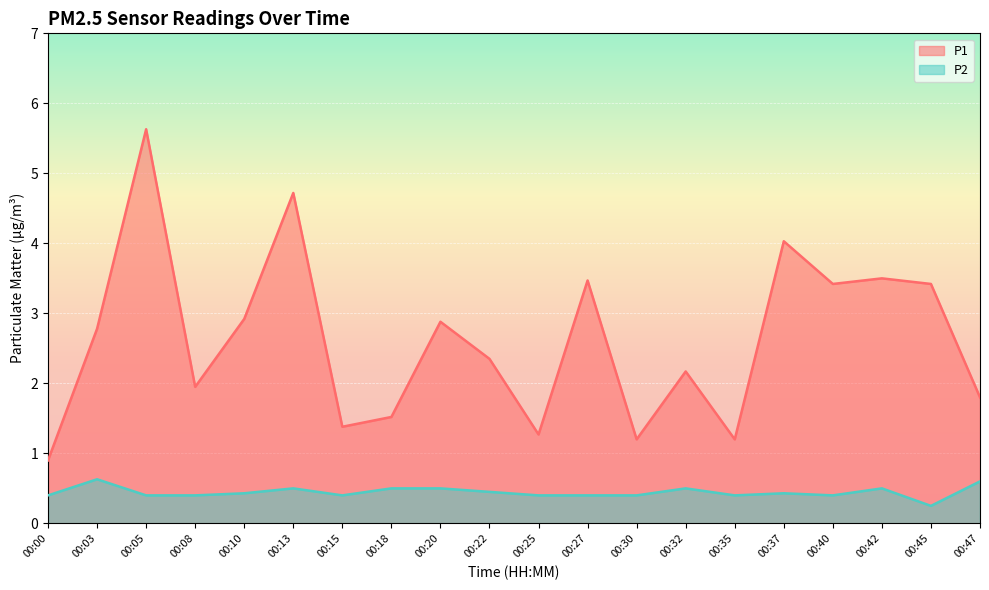

What is the minimum value shown in the chart?

0.2